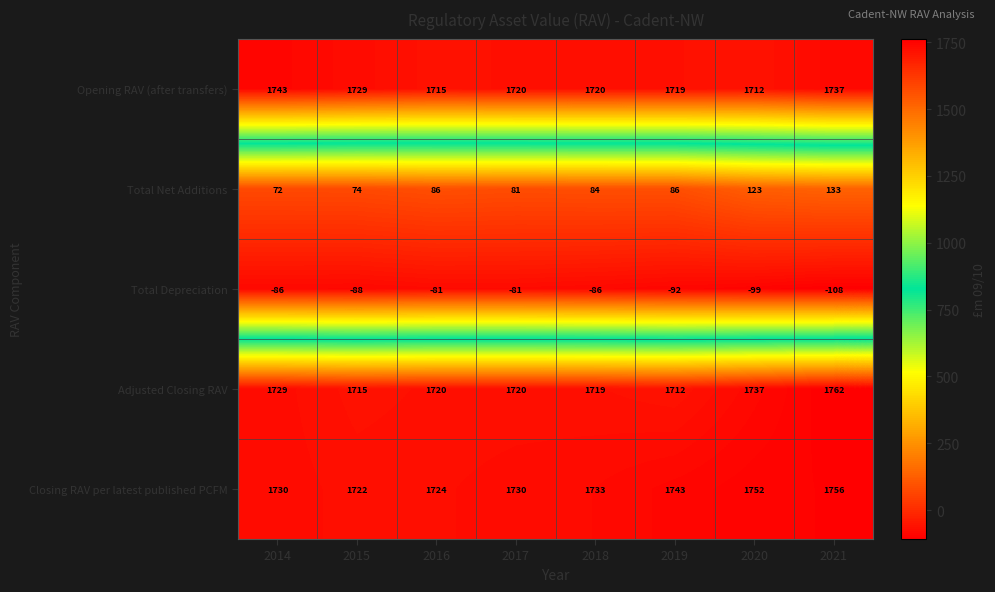

Is it true that Total Depreciation equals -108 at 2021?

True